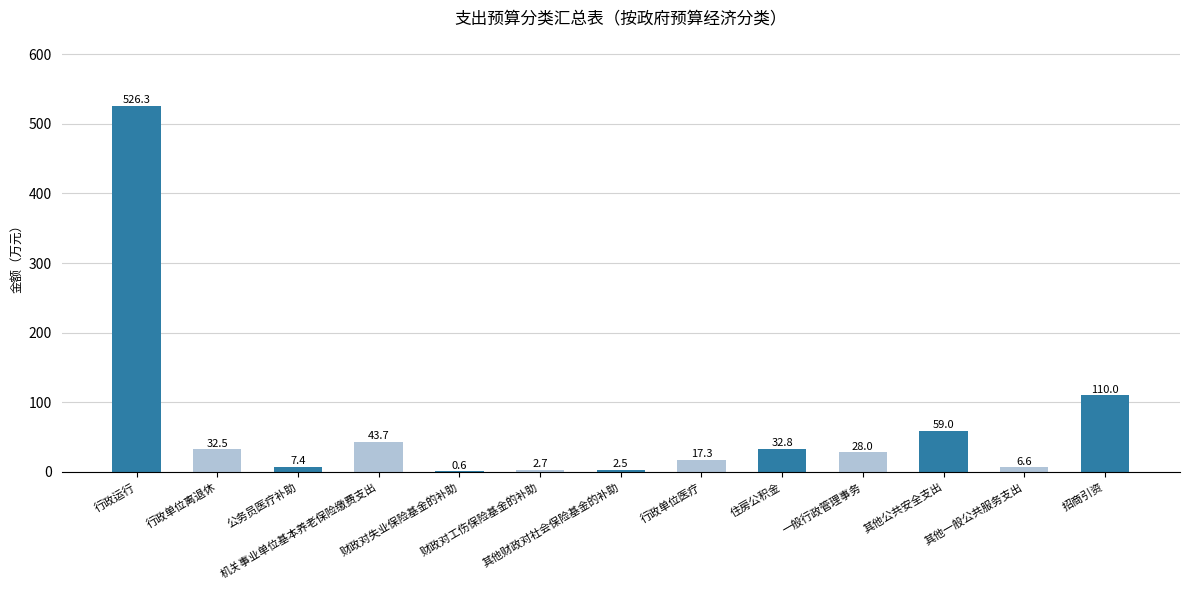

What is the maximum value shown in the chart?

526.3